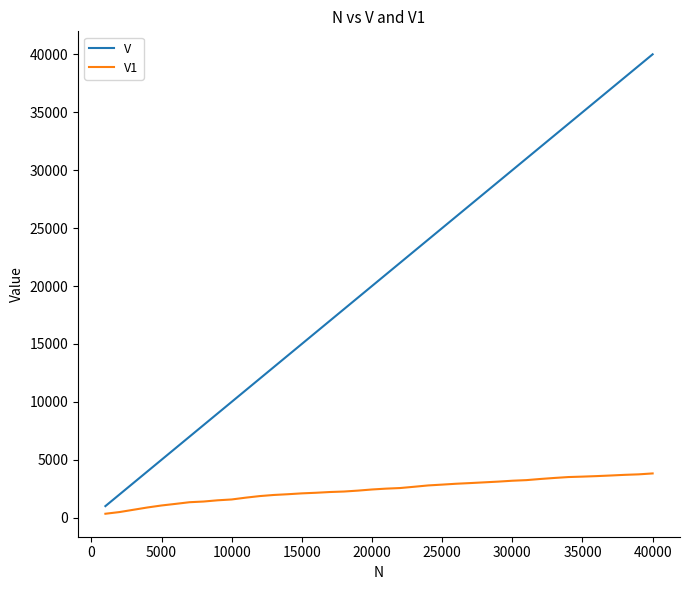

Which series has the largest range (max minus min)?

V